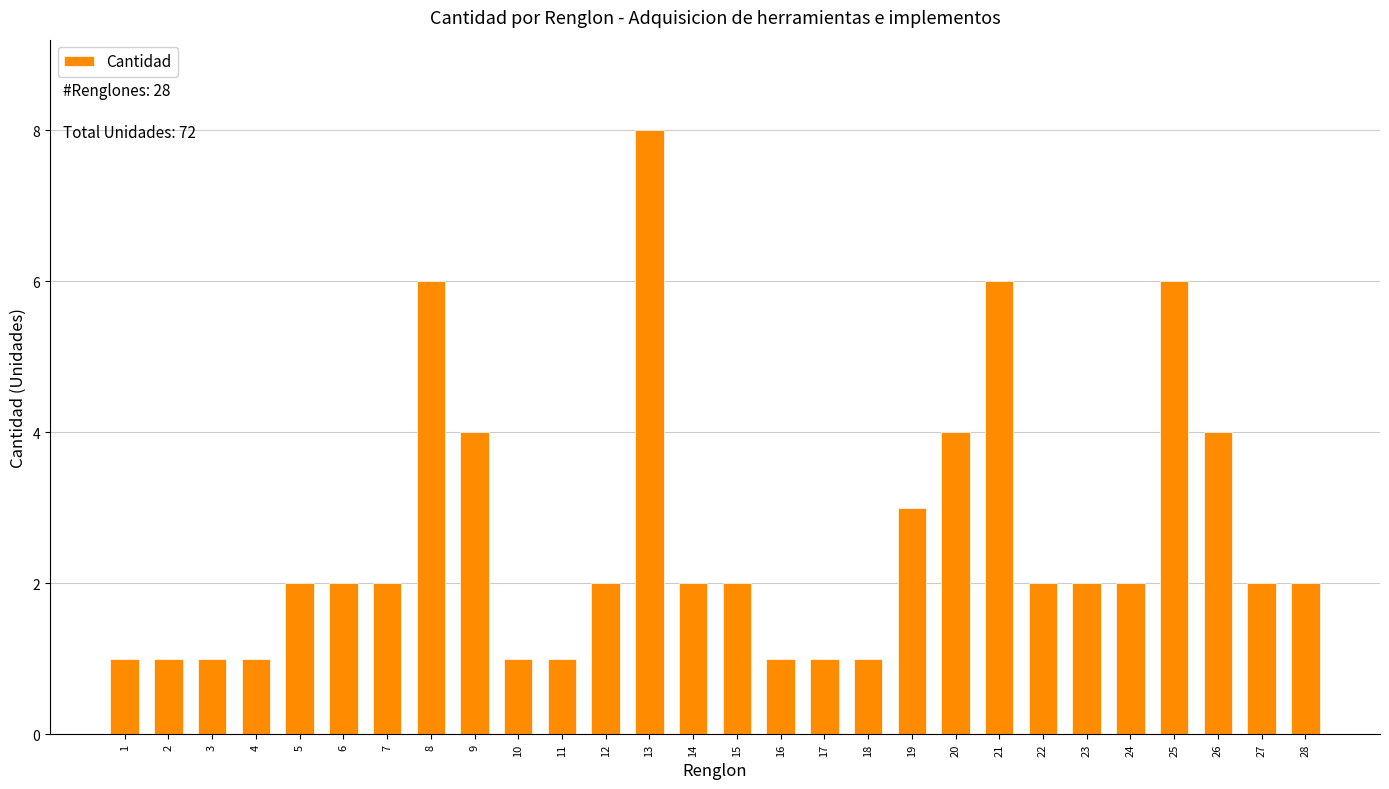

What is the ratio of the value at 28 to the value at 3?

2.0